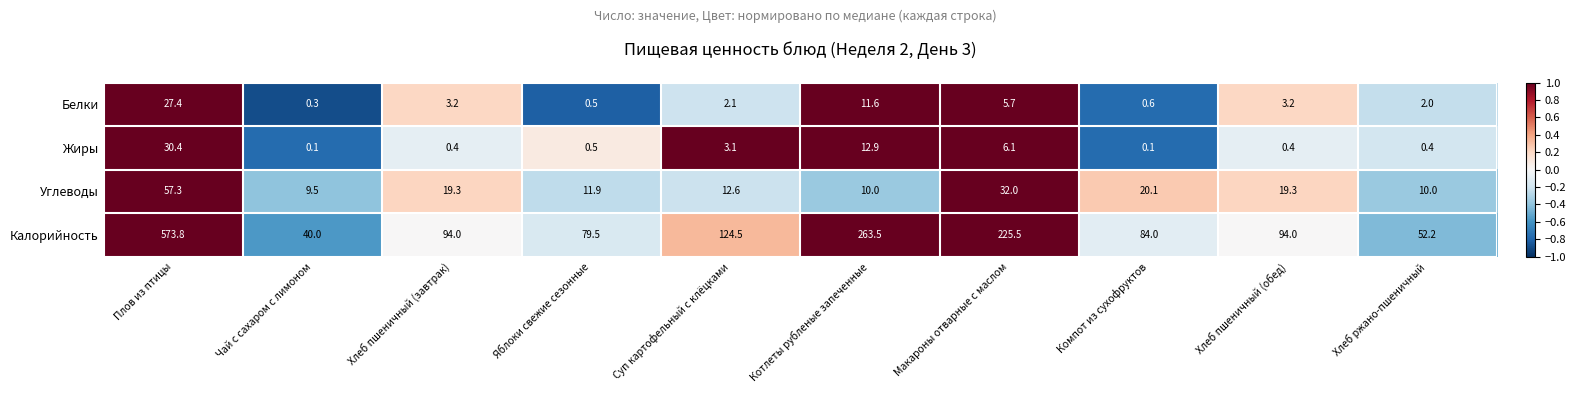

True or false: Углеводы has a value of 4.1 at Хлеб ржано-пшеничный.

False